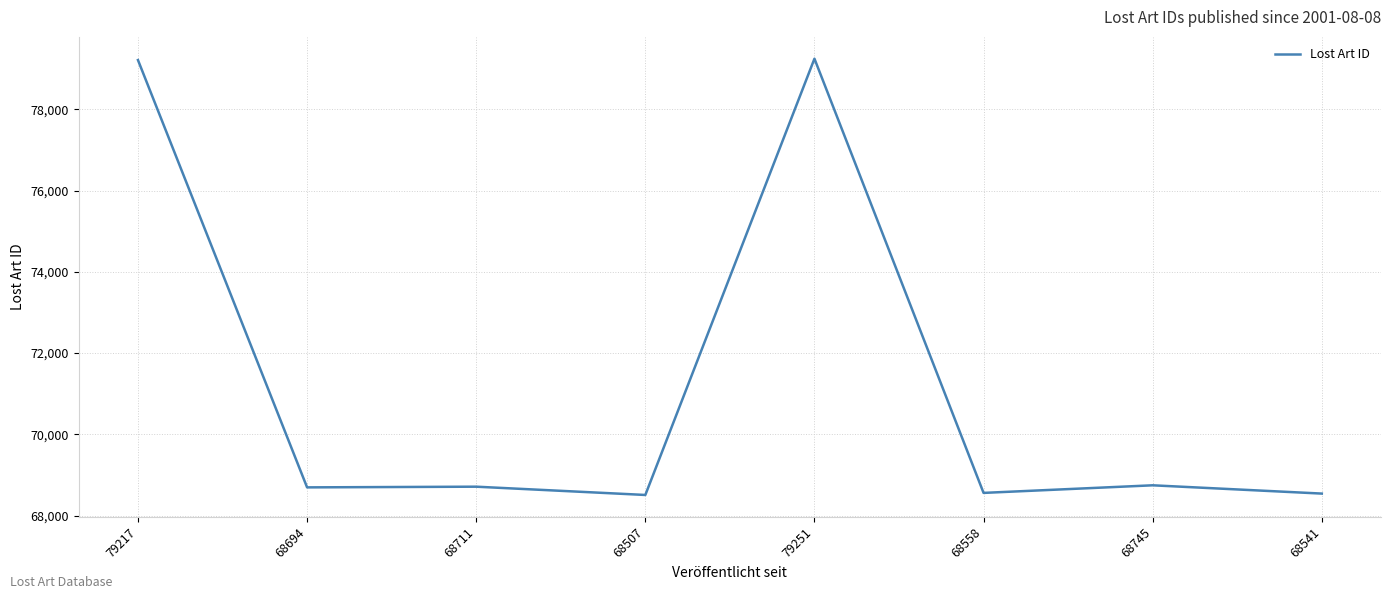

What is the change in value from 68558 to 68745?

+187